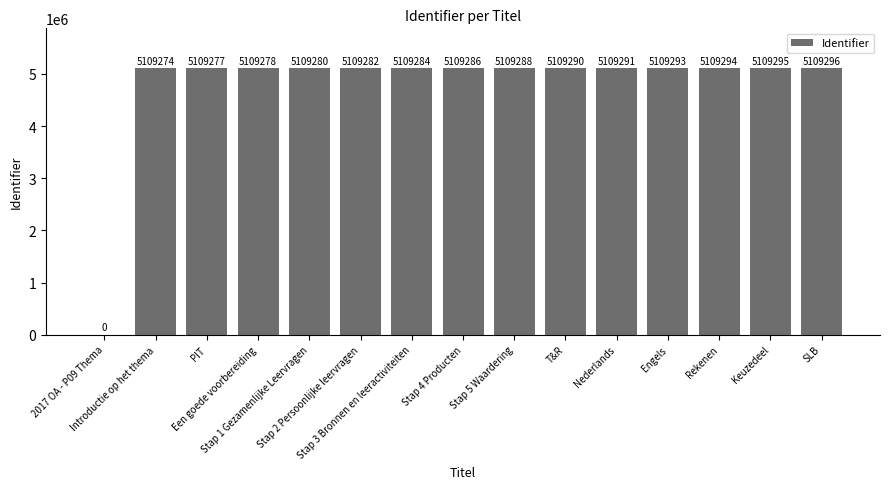

What is the sum of the values at Stap 5 Waardering and Stap 2 Persoonlijke leervragen?

10218570